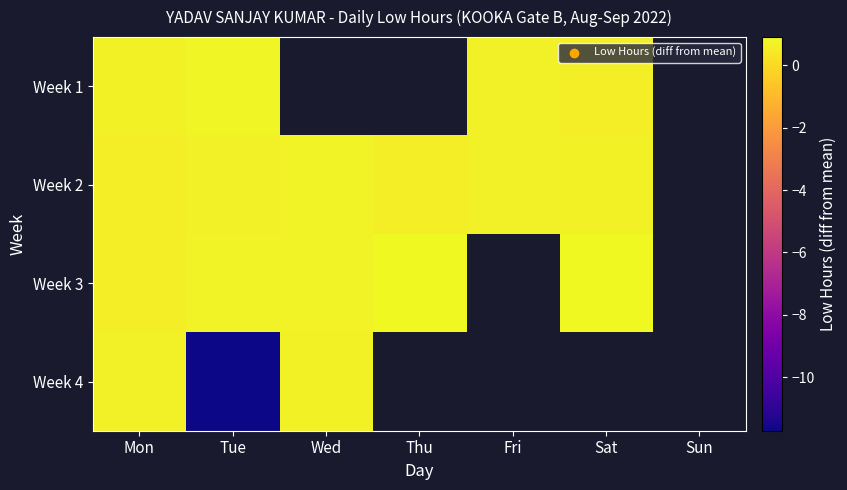

Between Mon and Wed, which series saw the biggest shift?

Week 3